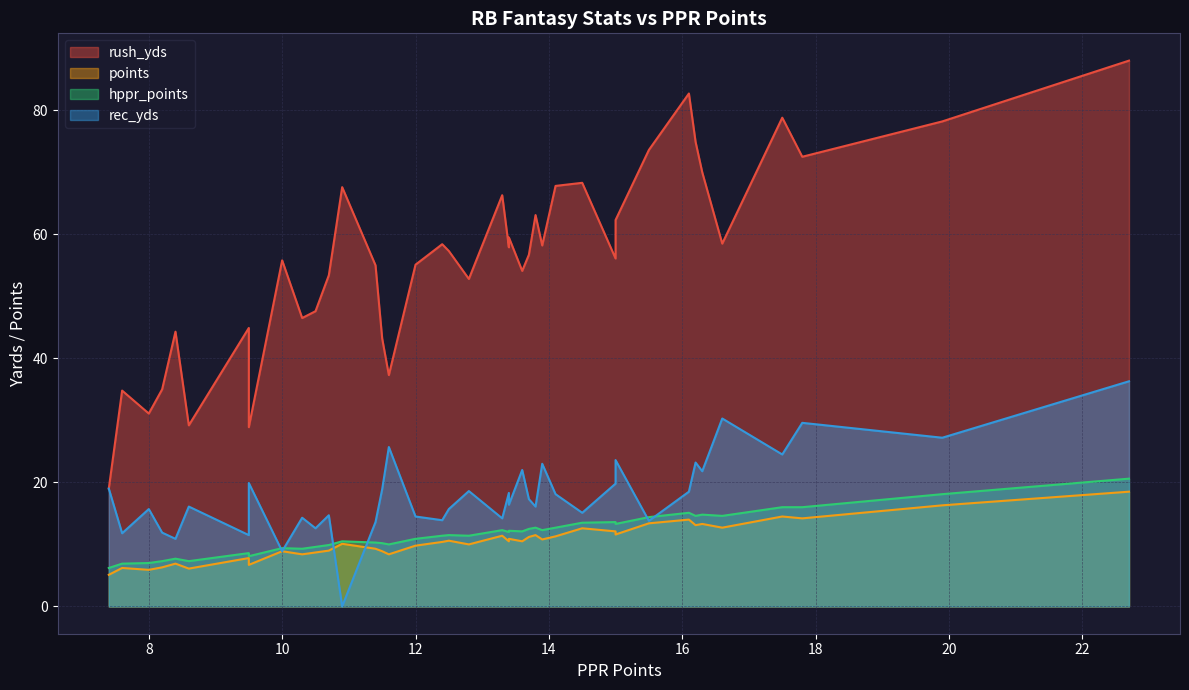

What is the label of the 21st point from the left?

12.8